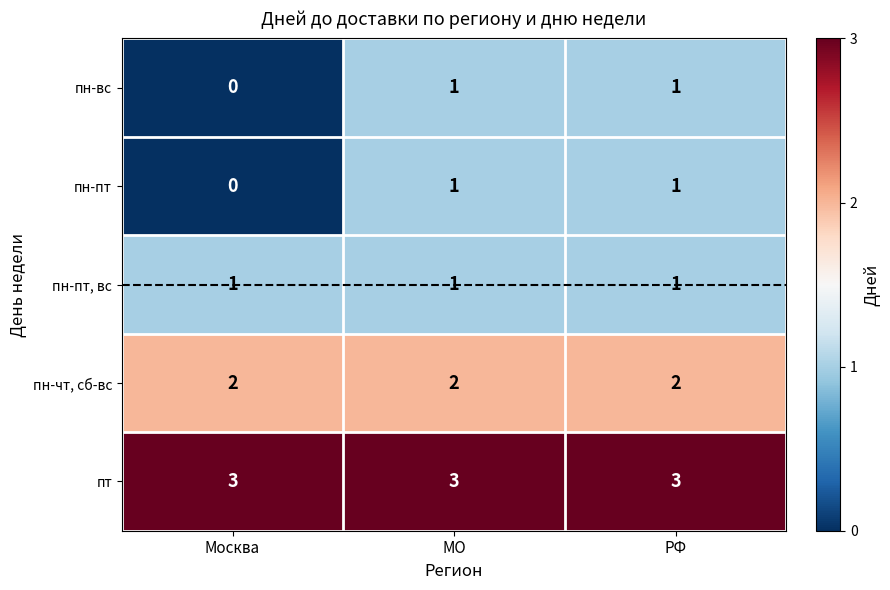

What is the sum of the пн-чт, сб-вс values at РФ and Москва?

4